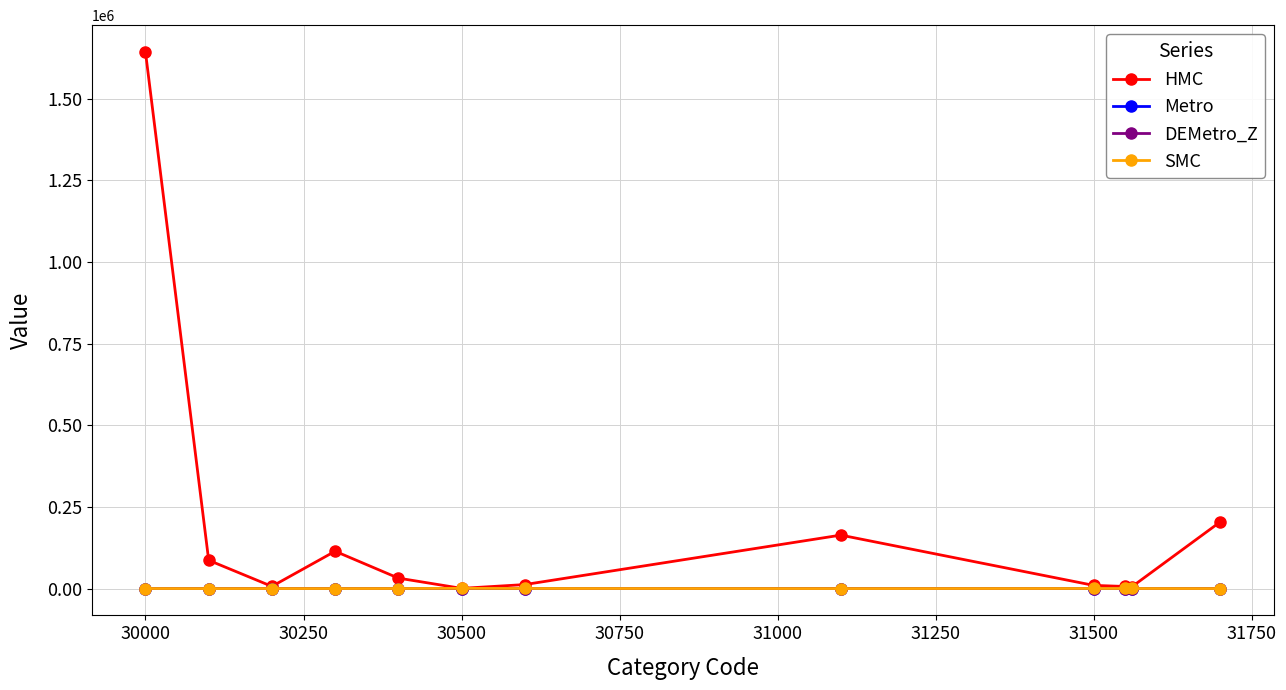

Count the number of categories in the chart.

12